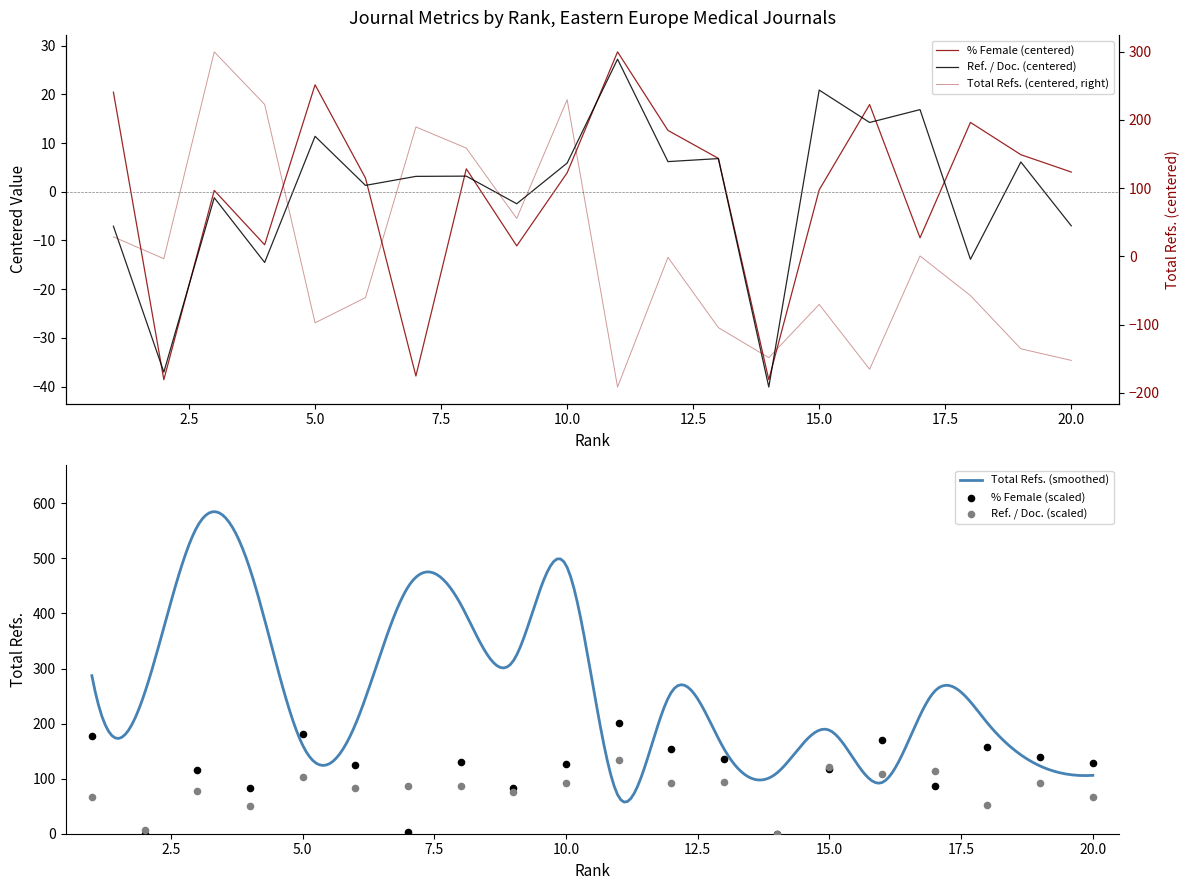

At how many categories does at least one series exceed -190?

20